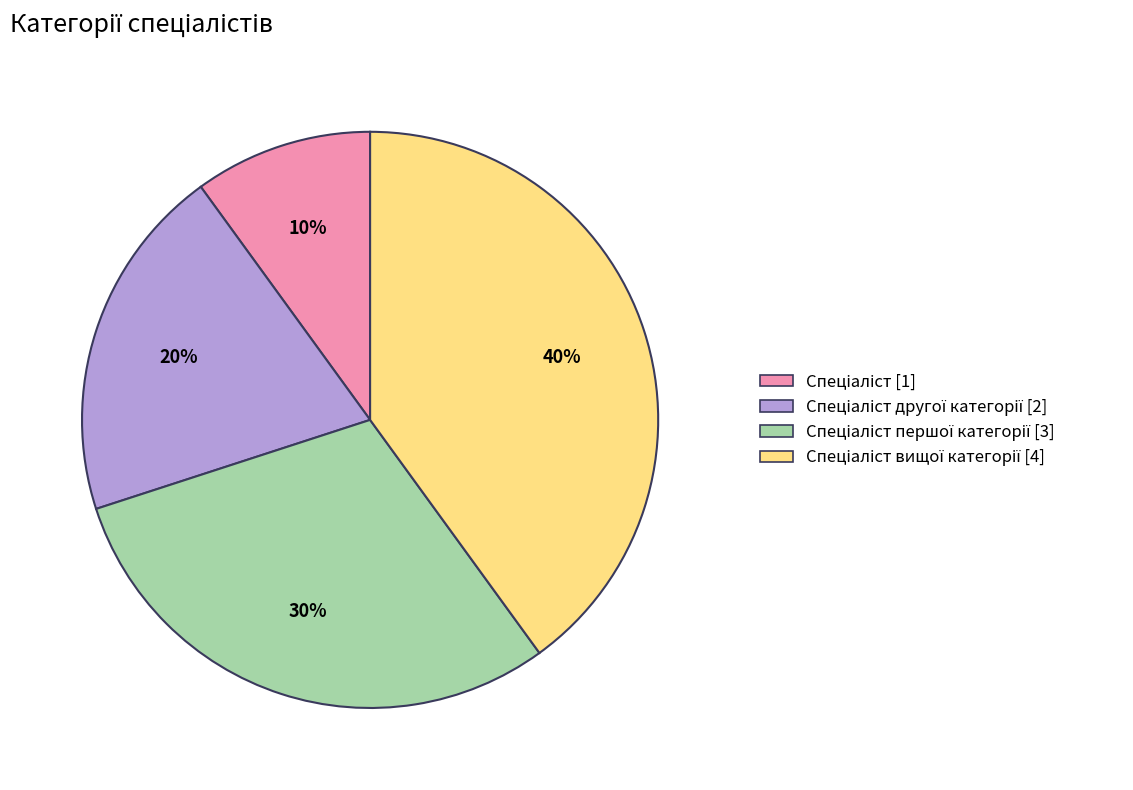

Does any single category account for the majority?

No